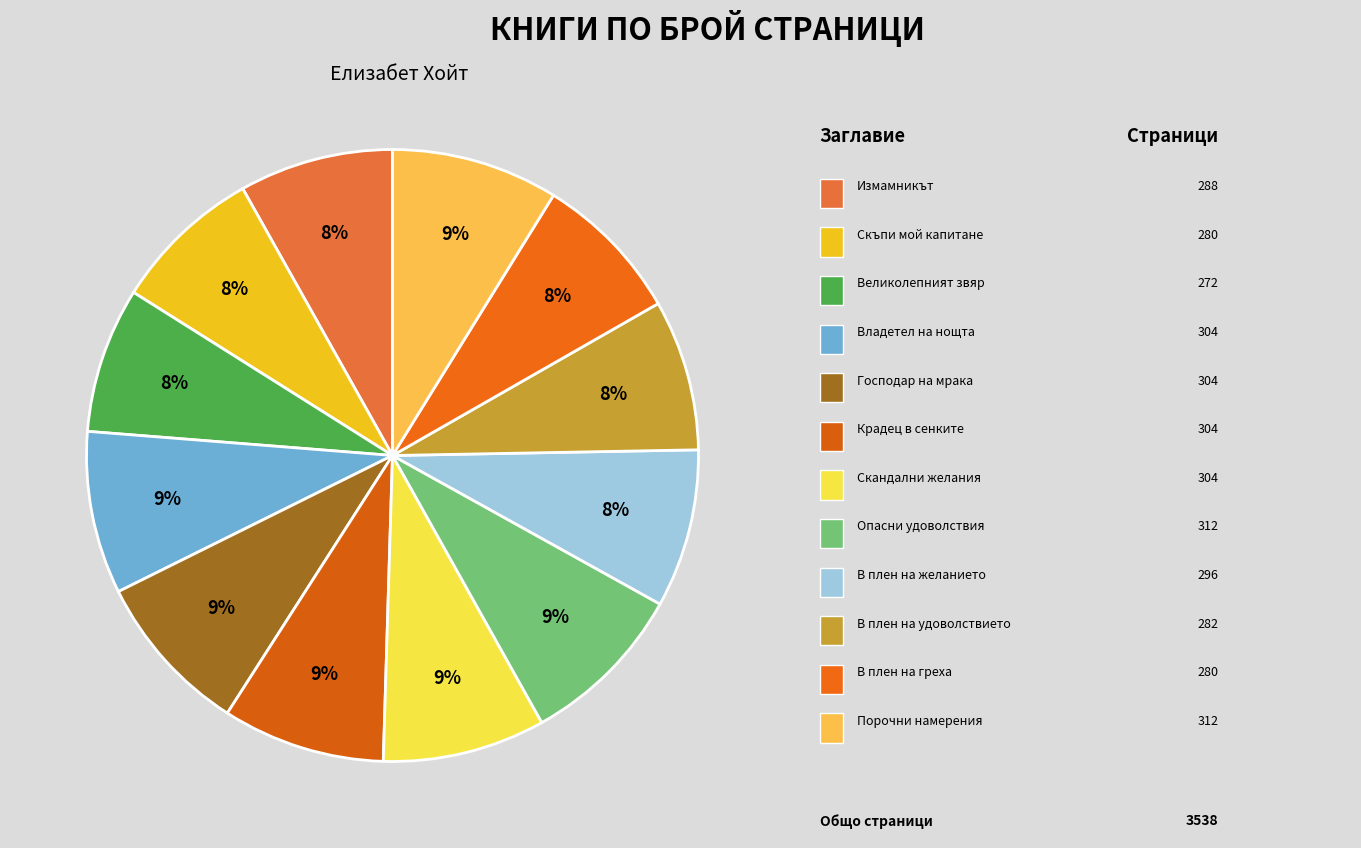

To the nearest percent, what is the difference between the largest and smallest slice percentages?

1%